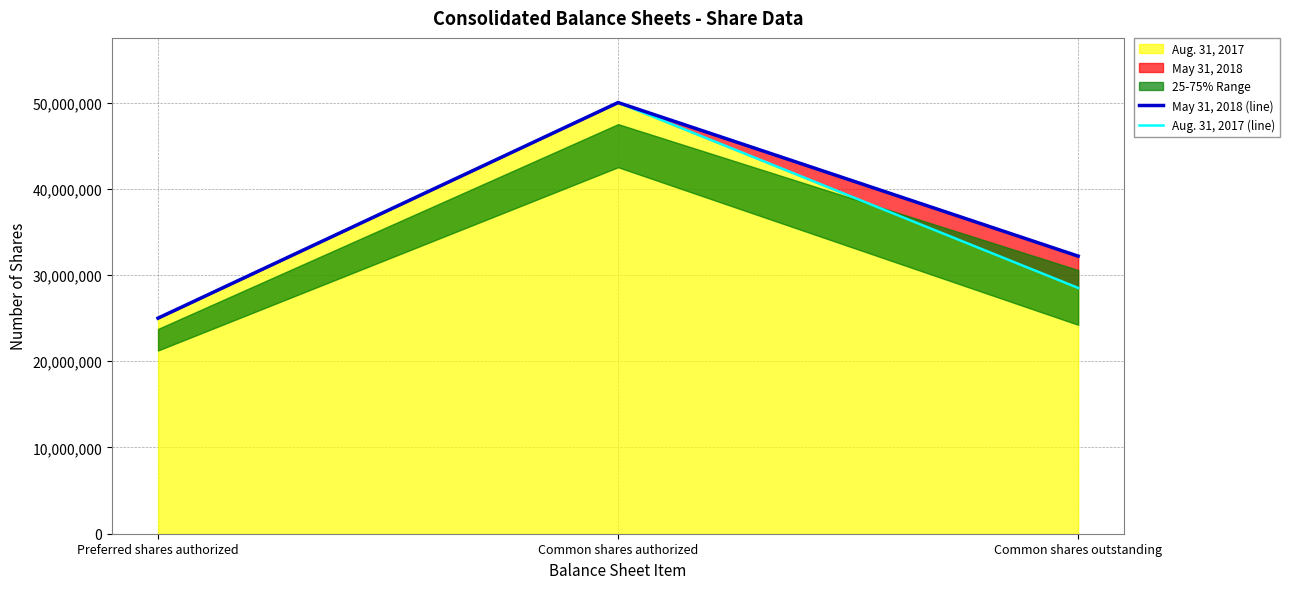

At which label is Aug. 31, 2017 closest to 37500000?

Common shares outstanding